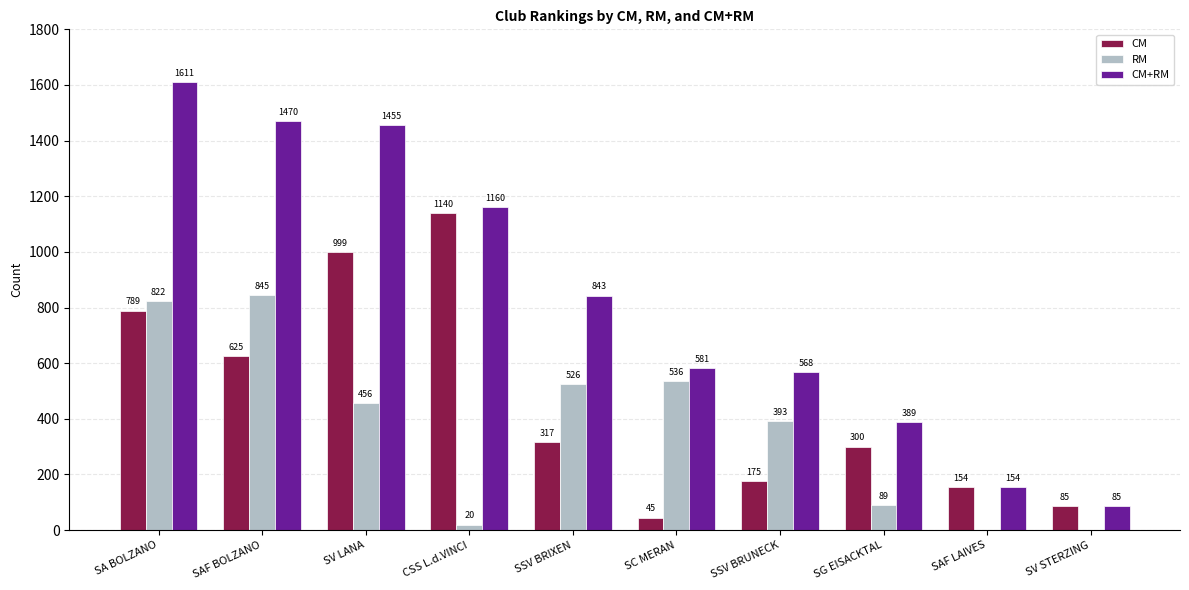

The CM series shows 1140 at CSS L.d.VINCI. True or false?

True